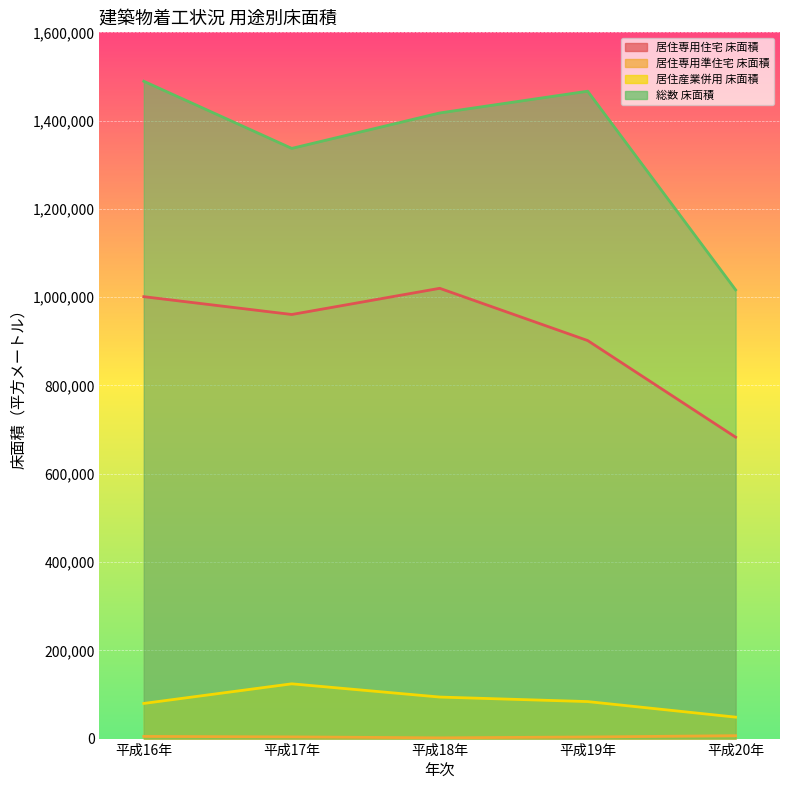

What position from the left is 平成19年?

4